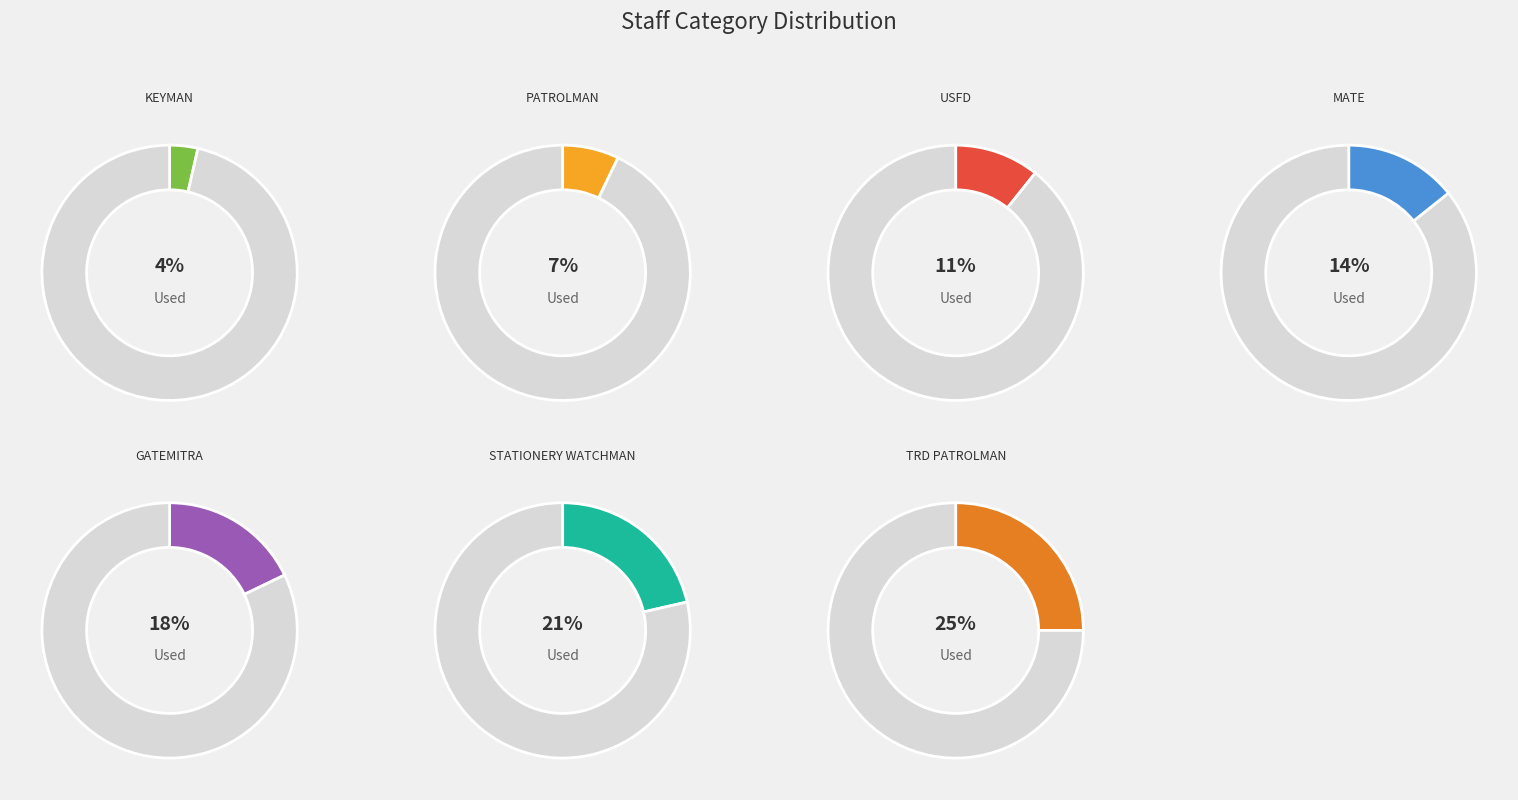

Does MATE represent more than half of the total?

No